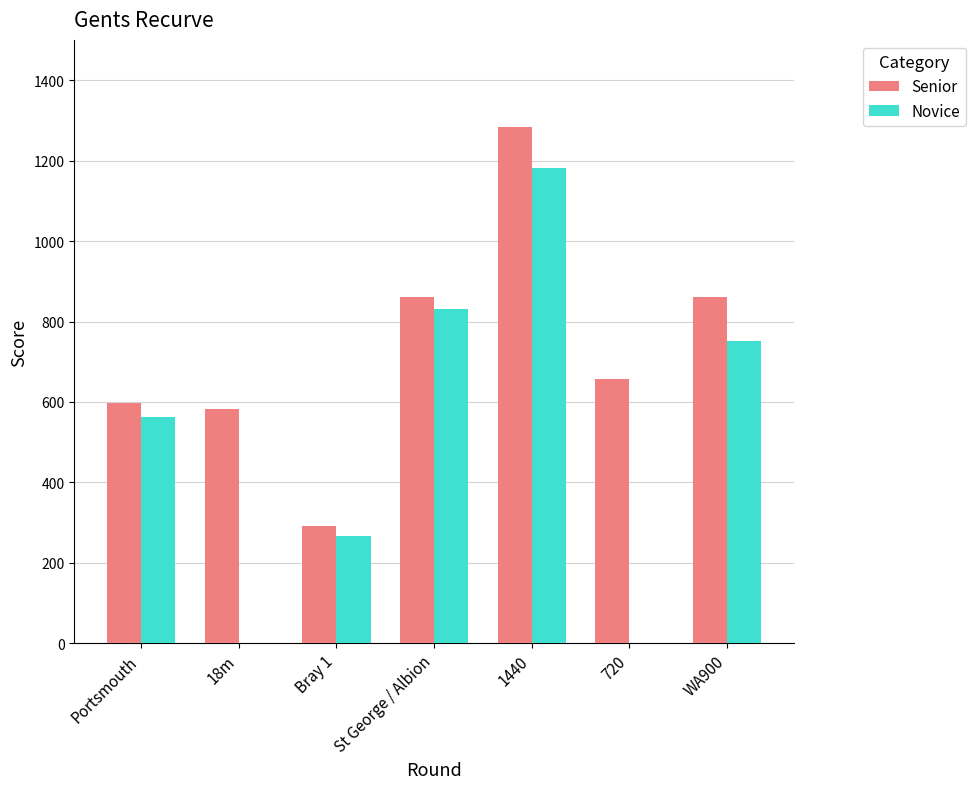

Does the chart contain stacked bars?

No